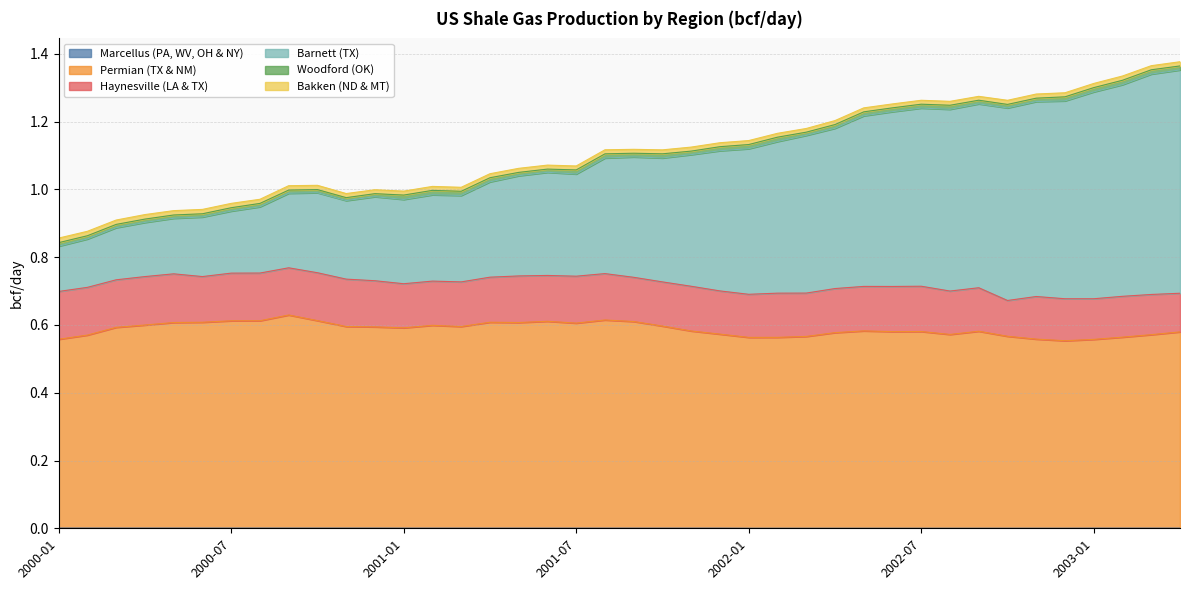

True or false: Marcellus (PA, WV, OH & NY) and Permian (TX & NM) intersect in this chart.

False